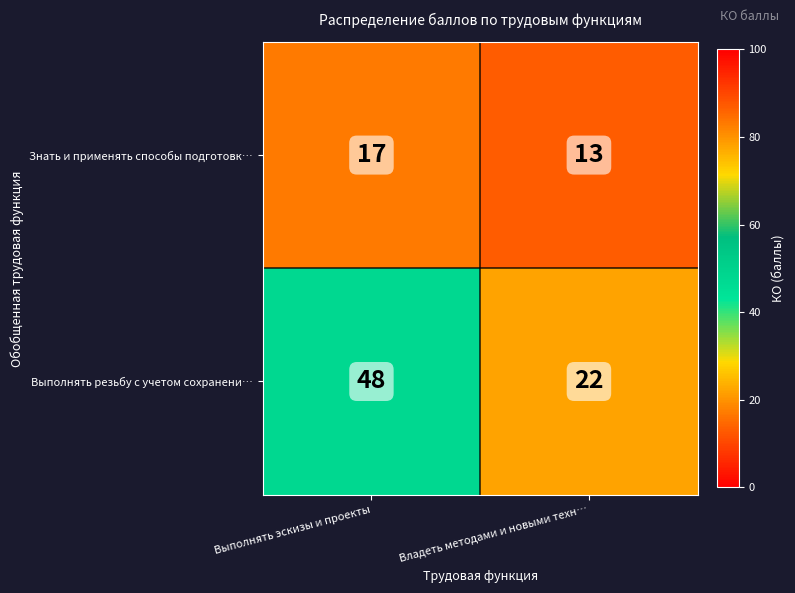

Reading left to right, what are all the values shown in this chart?

Знать и применять способы подготовк…: 17	13
Выполнять резьбу с учетом сохранени…: 48	22